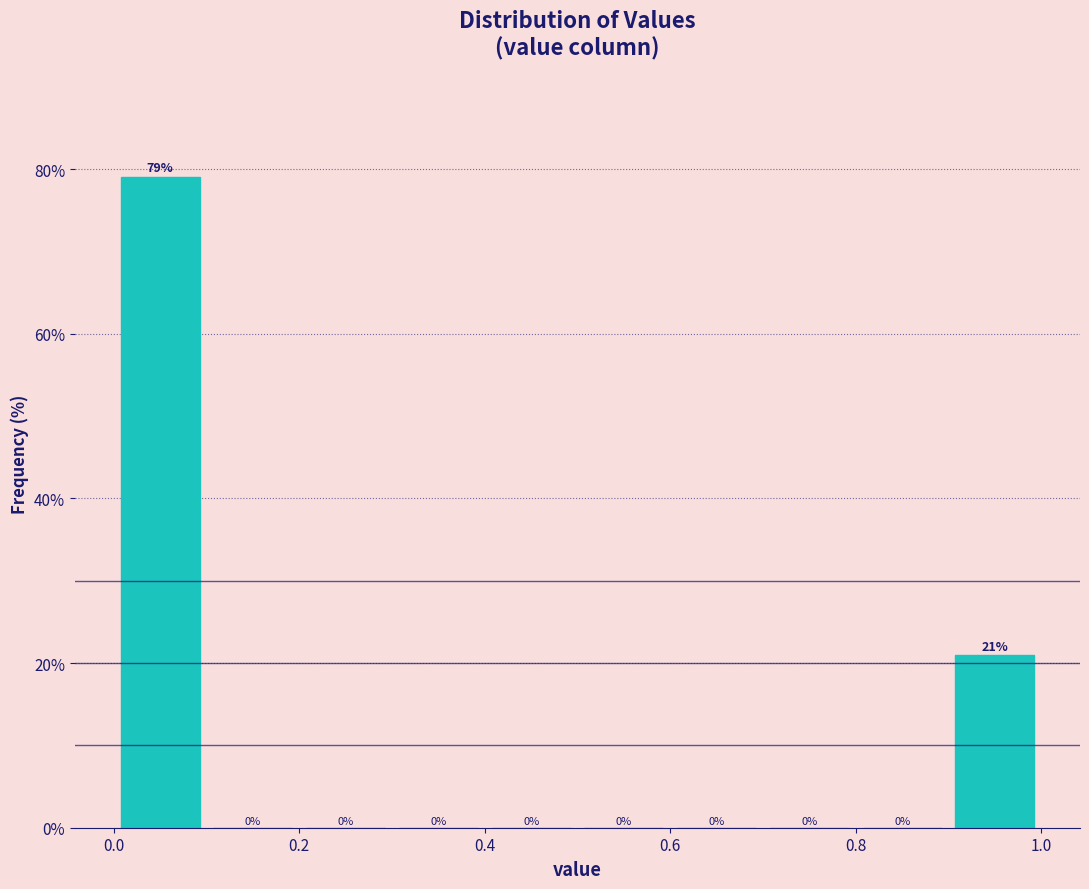

Reading left to right, transcribe this chart: for each bar, give the range it covers on the x-axis and its height.

0.0 to 0.1: 79
0.1 to 0.2: 0
0.2 to 0.3: 0
0.3 to 0.4: 0
0.4 to 0.5: 0
0.5 to 0.6: 0
0.6 to 0.7: 0
0.7 to 0.8: 0
0.8 to 0.9: 0
0.9 to 1.0: 21